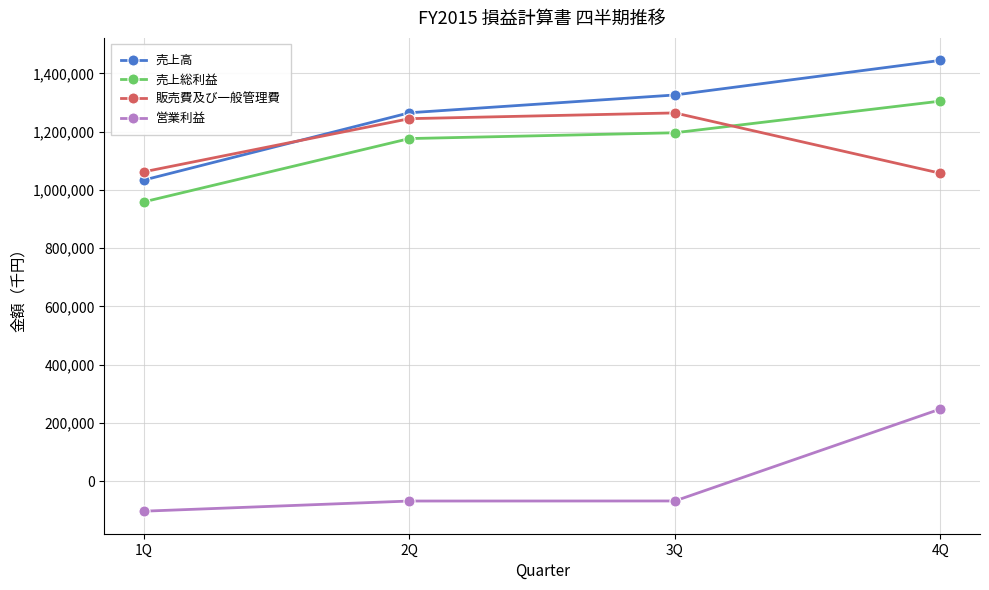

The 売上総利益 series shows 351926 at 3Q. True or false?

False